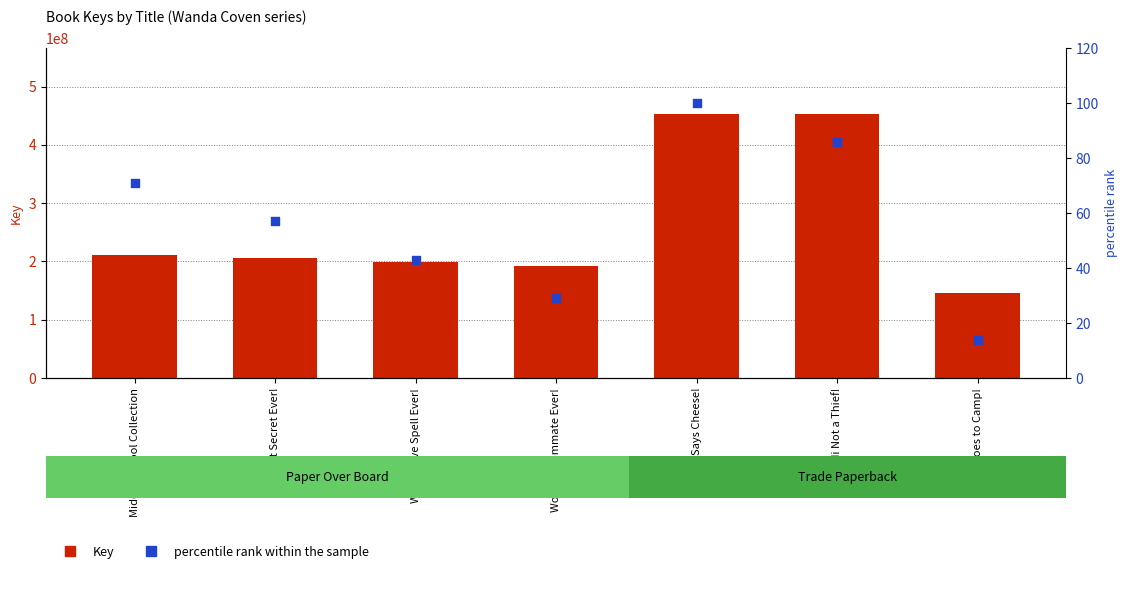

At which category is the sum across all series the highest?

Heidi Says Cheese!